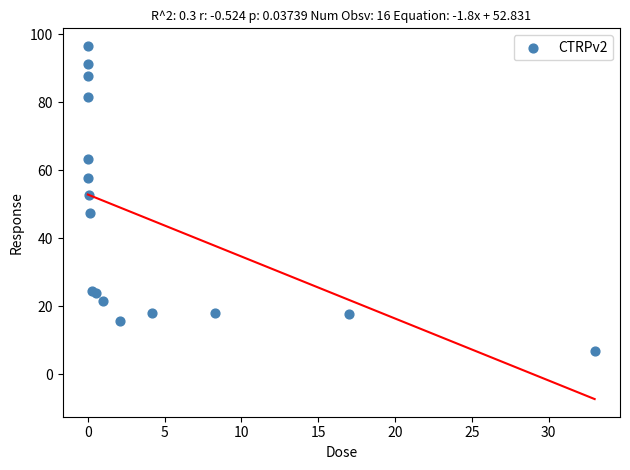

What Y value in the scatter plot is closest to 51?

52.7